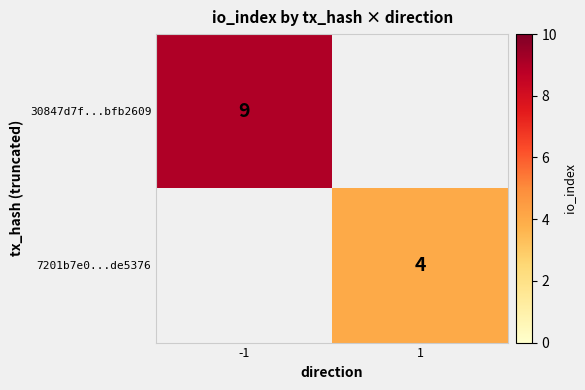

True or false: 7201b7e0...de5376 has a value of 5 at 1.

False